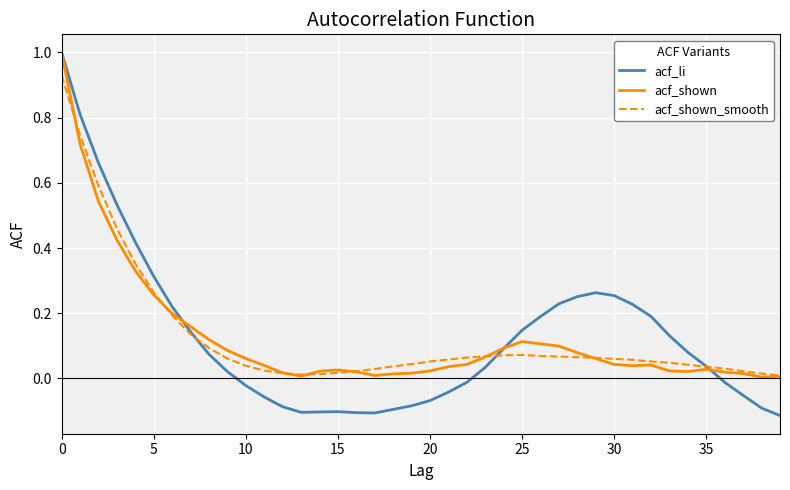

What is the maximum value shown in the chart?

1.0